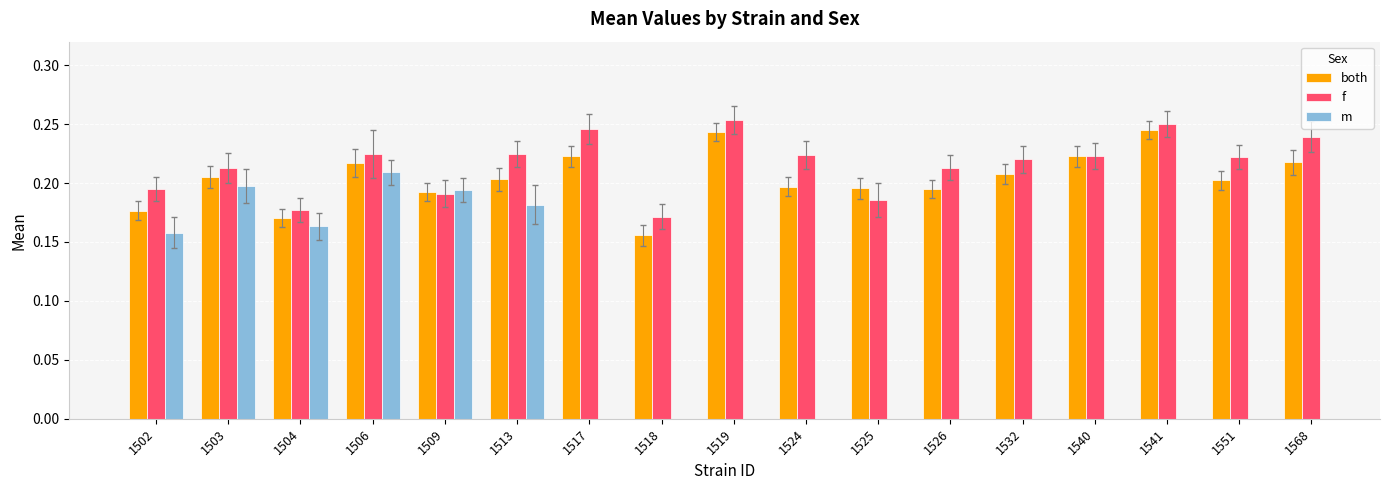

Which series has the largest range (max minus min)?

both